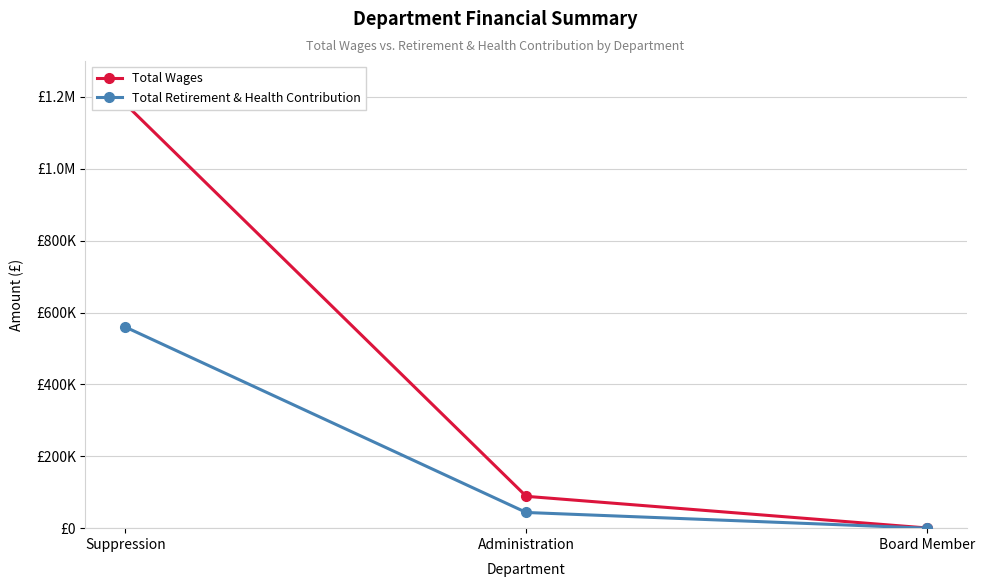

Which category has the highest value in the Total Wages series?

Suppression